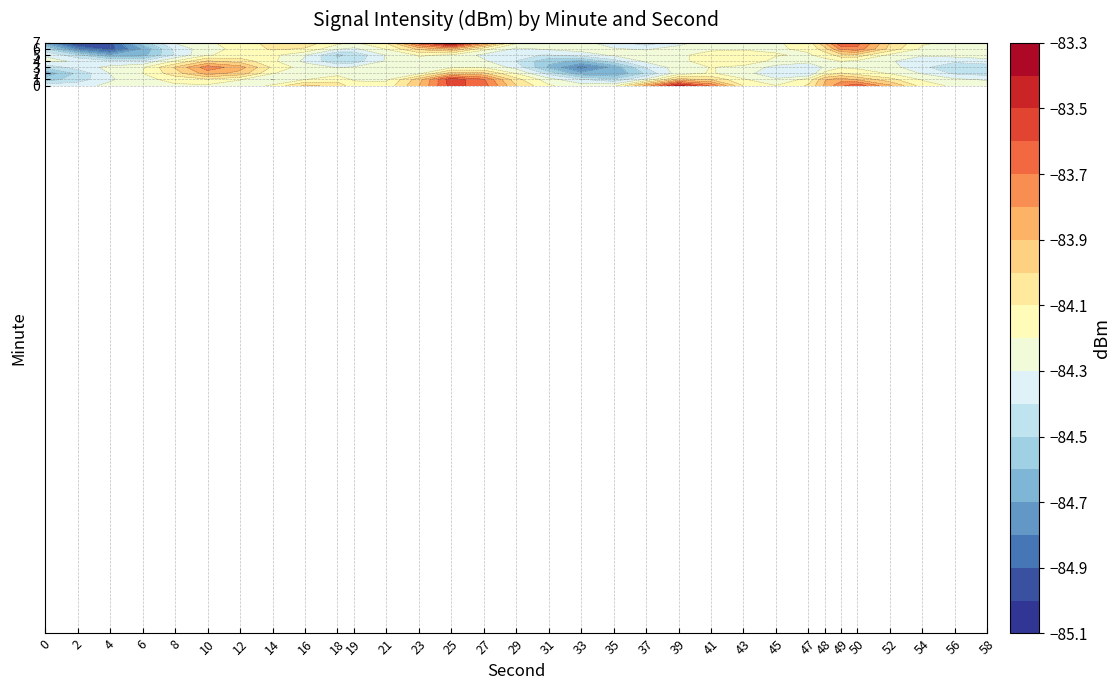

At how many categories does at least one series exceed -84?

15